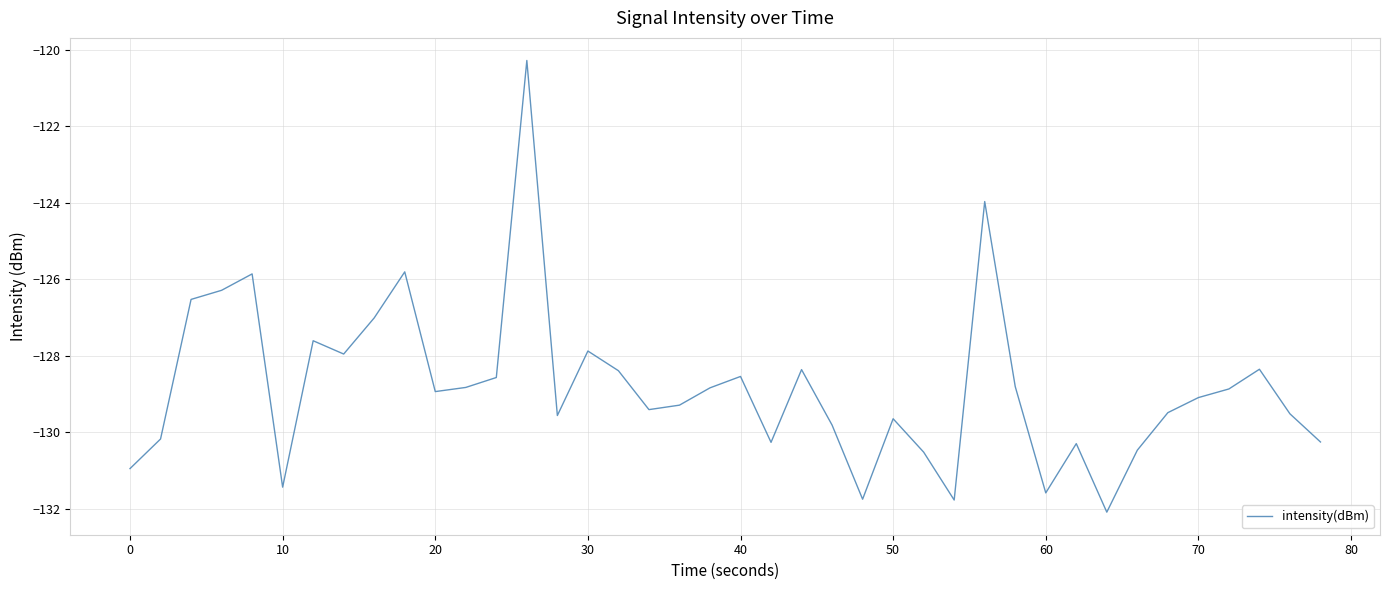

What is the greatest value displayed?

-120.3